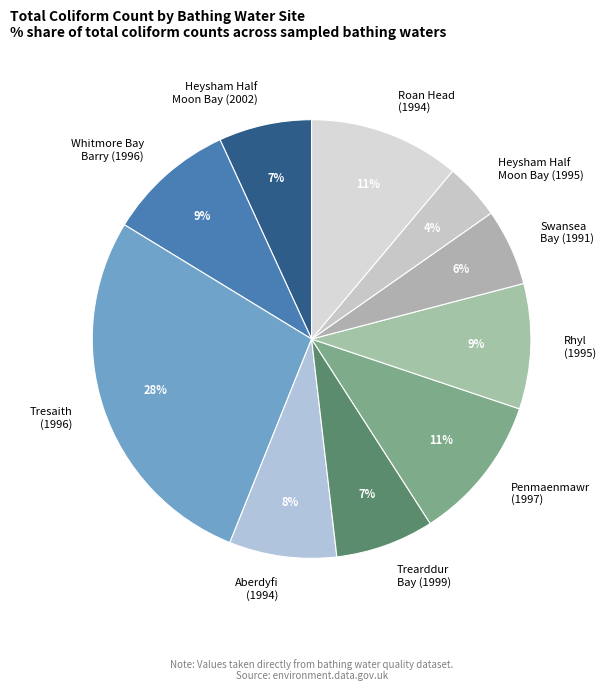

To the nearest percent, what is the average slice percentage?

10%